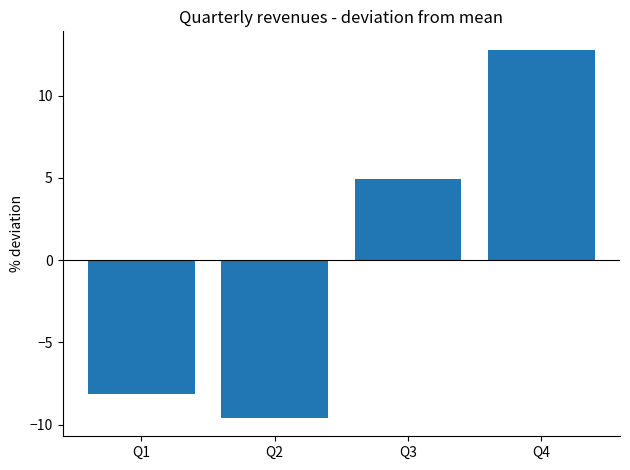

Rank the categories by value from highest to lowest.

Q4, Q3, Q1, Q2